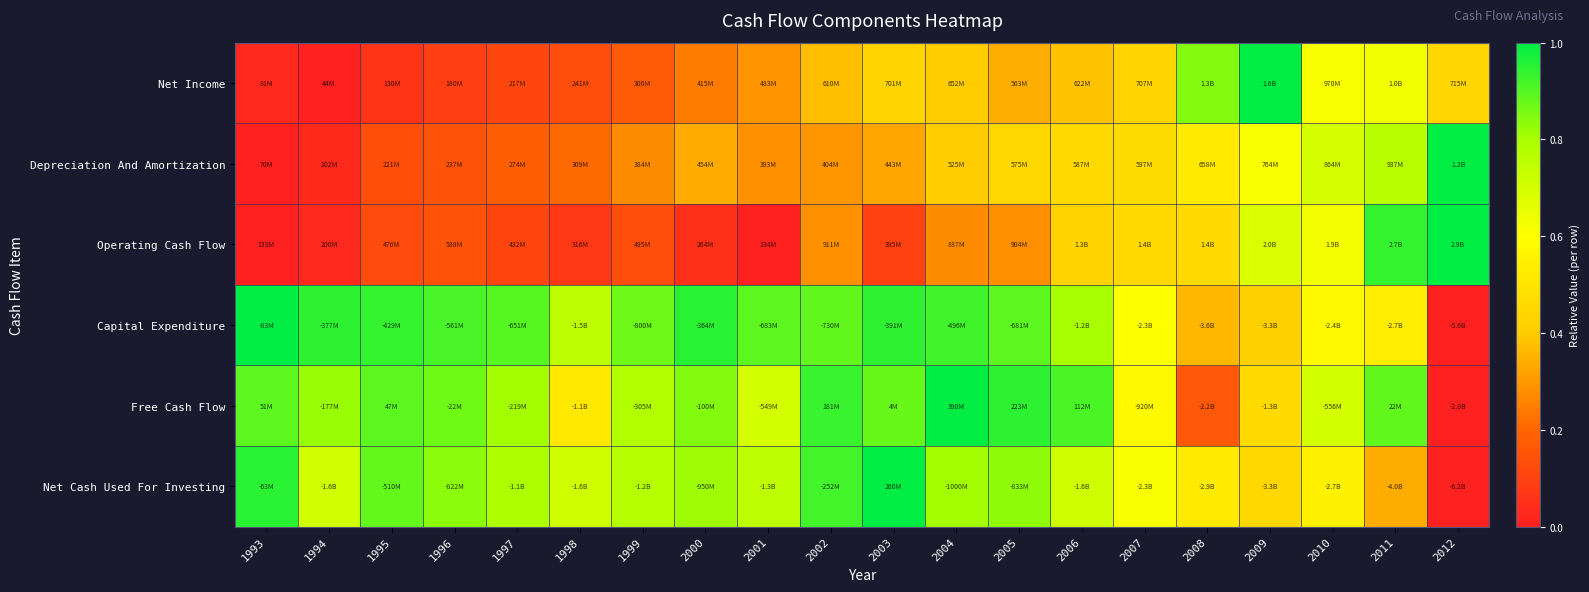

Reading left to right, what are all the values shown in this chart?

Net Income: 1993=0.0	1994=0.0	1995=0.1	1996=0.1	1997=0.1	1998=0.1	1999=0.2	2000=0.2	2001=0.3	2002=0.4	2003=0.4	2004=0.4	2005=0.3	2006=0.4	2007=0.4	2008=0.8	2009=1.0	2010=0.6	2011=0.6	2012=0.4
Depreciation And Amortization: 1993=0.0	1994=0.0	1995=0.1	1996=0.1	1997=0.2	1998=0.2	1999=0.3	2000=0.3	2001=0.3	2002=0.3	2003=0.3	2004=0.4	2005=0.4	2006=0.5	2007=0.5	2008=0.5	2009=0.6	2010=0.7	2011=0.8	2012=1.0
Operating Cash Flow: 1993=0.0	1994=0.0	1995=0.1	1996=0.1	1997=0.1	1998=0.1	1999=0.1	2000=0.0	2001=0.0	2002=0.3	2003=0.1	2004=0.3	2005=0.3	2006=0.4	2007=0.5	2008=0.5	2009=0.7	2010=0.6	2011=0.9	2012=1.0
Capital Expenditure: 1993=1.0	1994=0.9	1995=0.9	1996=0.9	1997=0.9	1998=0.8	1999=0.9	2000=0.9	2001=0.9	2002=0.9	2003=0.9	2004=0.9	2005=0.9	2006=0.8	2007=0.6	2008=0.4	2009=0.4	2010=0.6	2011=0.5	2012=0.0
Free Cash Flow: 1993=0.9	1994=0.8	1995=0.9	1996=0.9	1997=0.8	1998=0.5	1999=0.8	2000=0.8	2001=0.7	2002=0.9	2003=0.9	2004=1.0	2005=0.9	2006=0.9	2007=0.6	2008=0.2	2009=0.5	2010=0.7	2011=0.9	2012=0.0
Net Cash Used For Investing: 1993=1.0	1994=0.7	1995=0.9	1996=0.8	1997=0.8	1998=0.7	1999=0.8	2000=0.8	2001=0.8	2002=0.9	2003=1.0	2004=0.8	2005=0.8	2006=0.7	2007=0.6	2008=0.5	2009=0.4	2010=0.5	2011=0.3	2012=0.0